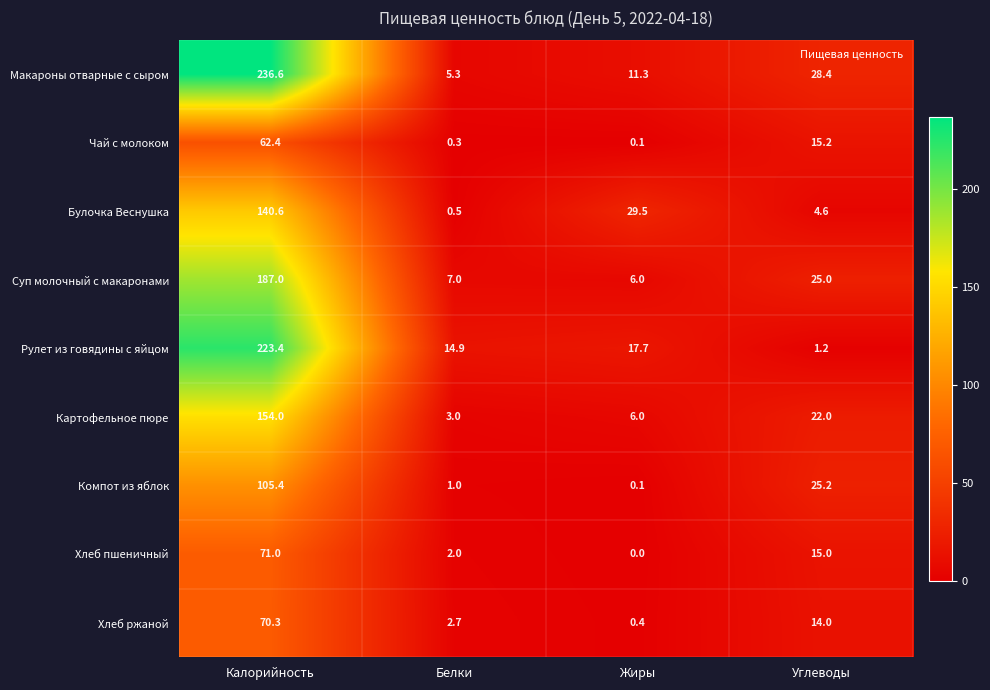

At which label does Хлеб ржаной reach its peak?

Калорийность